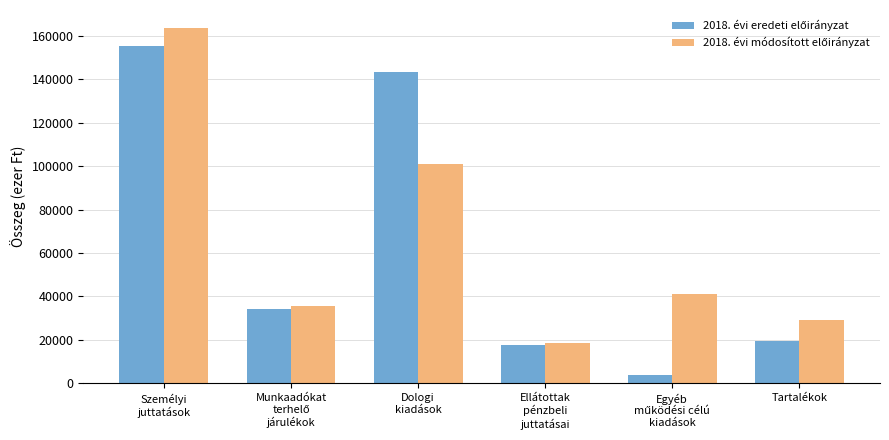

What is the smallest value displayed?

3720